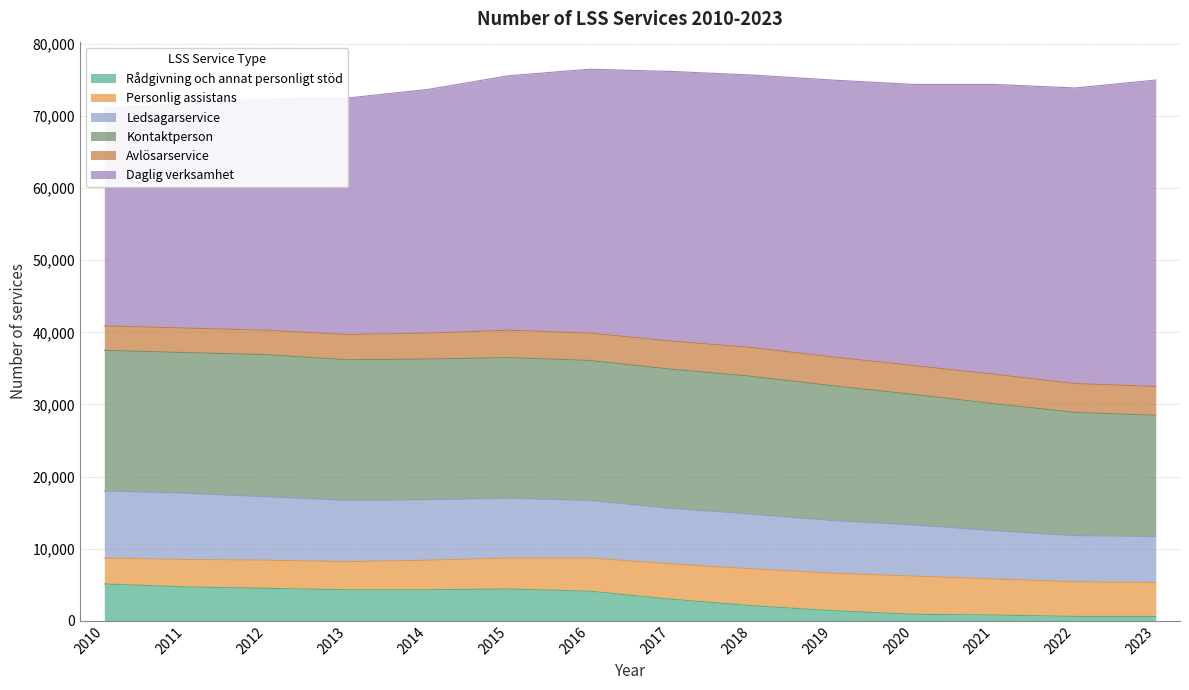

Does the chart display data point markers on the line(s)?

No